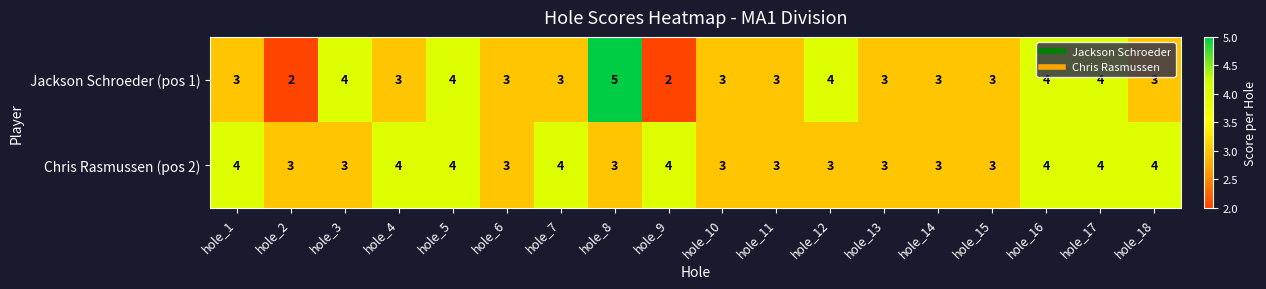

Rank the series by their average value, from lowest to highest.

Jackson Schroeder (pos 1), Chris Rasmussen (pos 2)